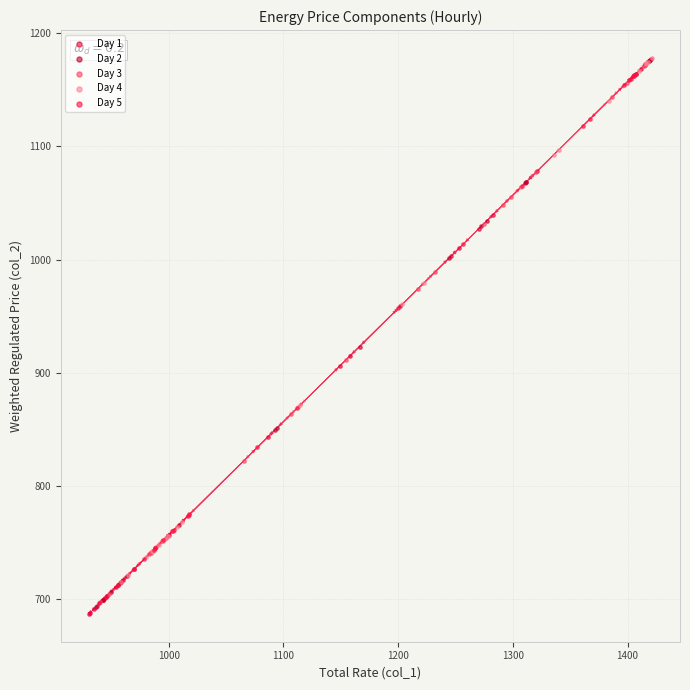

Which series reaches the minimum Y coordinate?

Day 1